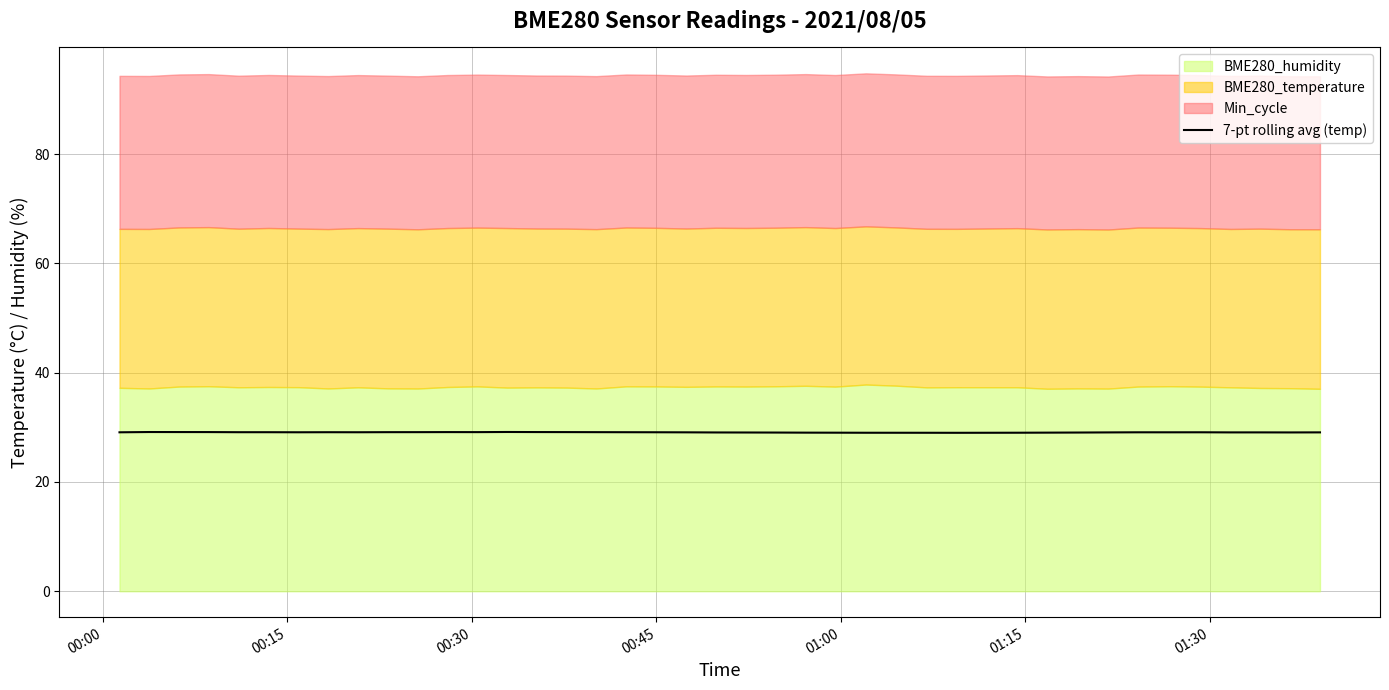

What is the minimum value for 7-pt rolling avg (temp)?

29.0